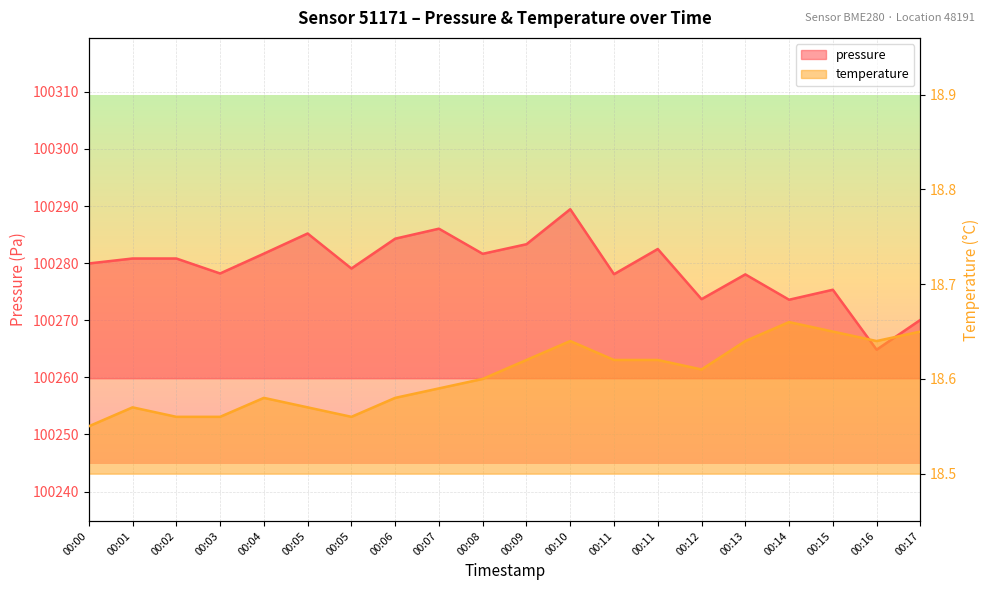

What is the highest value of the temperature series?

18.7